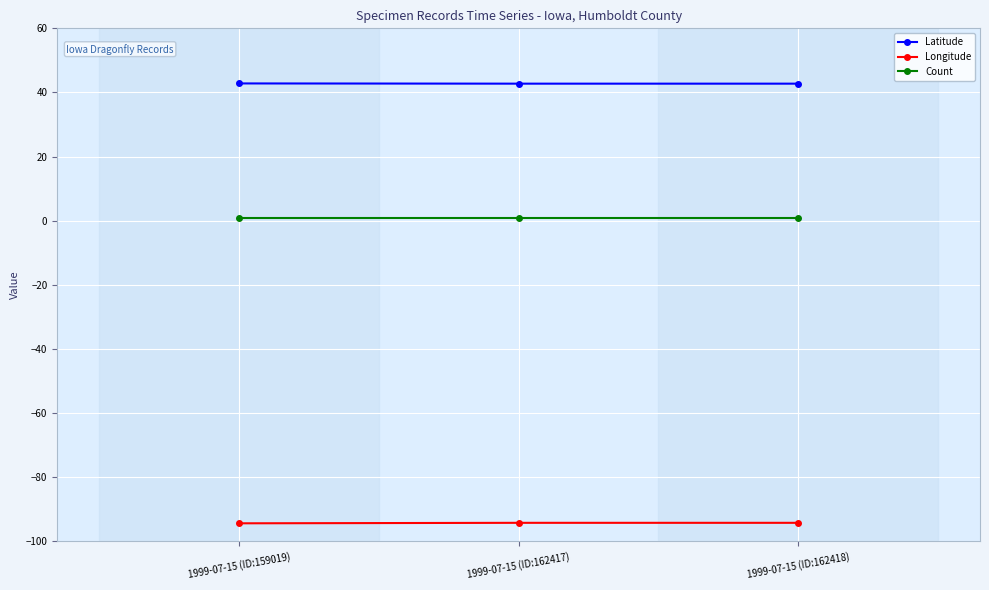

What are all the series names shown in the legend?

Latitude, Longitude, Count